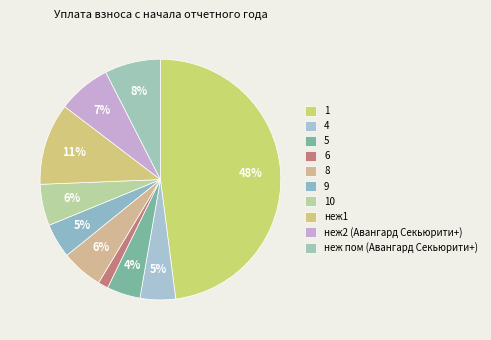

Is there any slice that represents more than half of the pie?

No